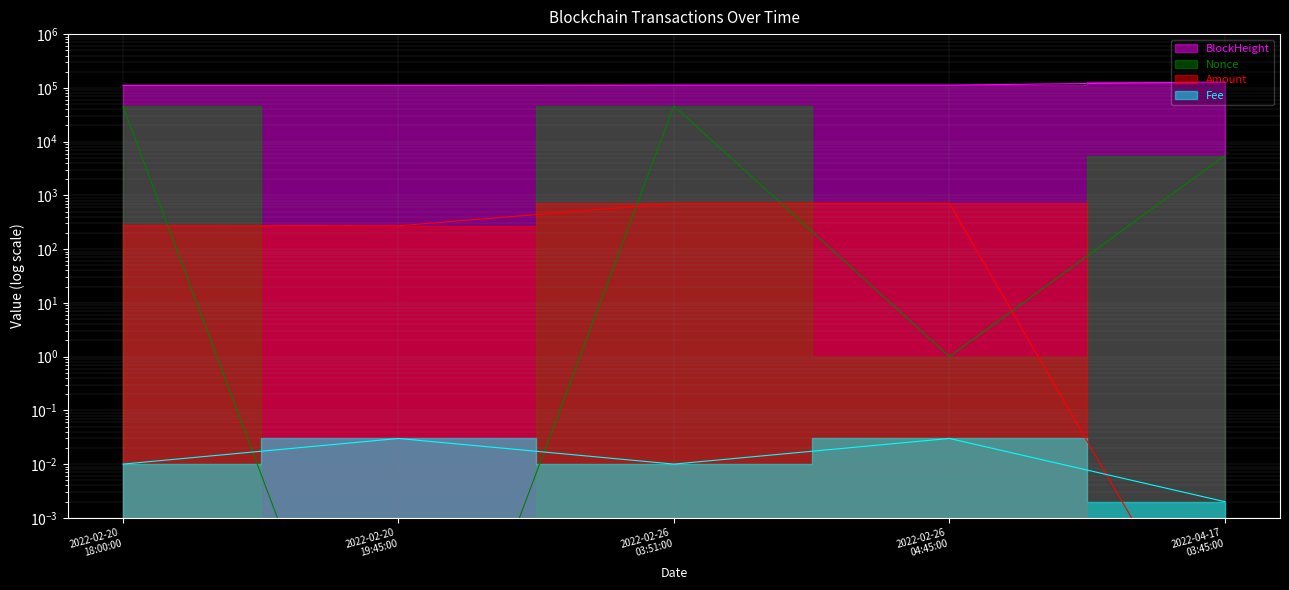

What is the average value of the Amount series?

392.6